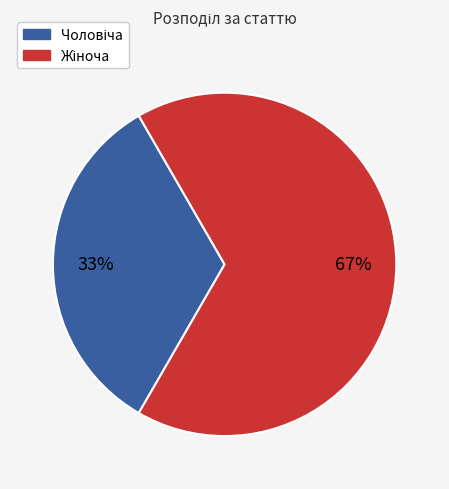

Is there any slice that represents more than half of the pie?

Yes